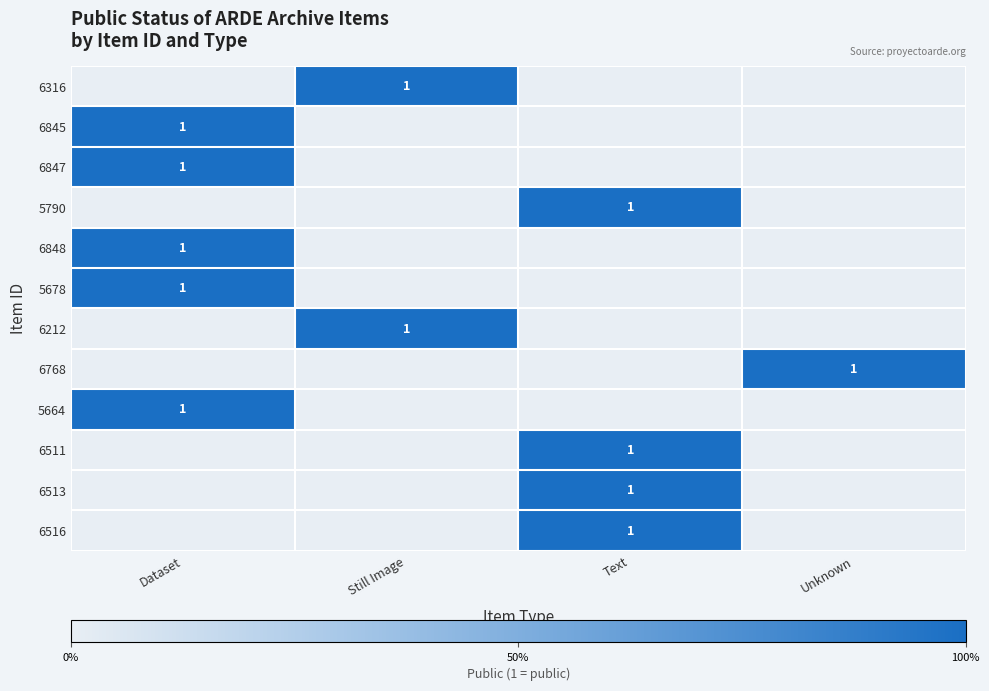

The value of 6848 at Dataset is 1. True or false?

True